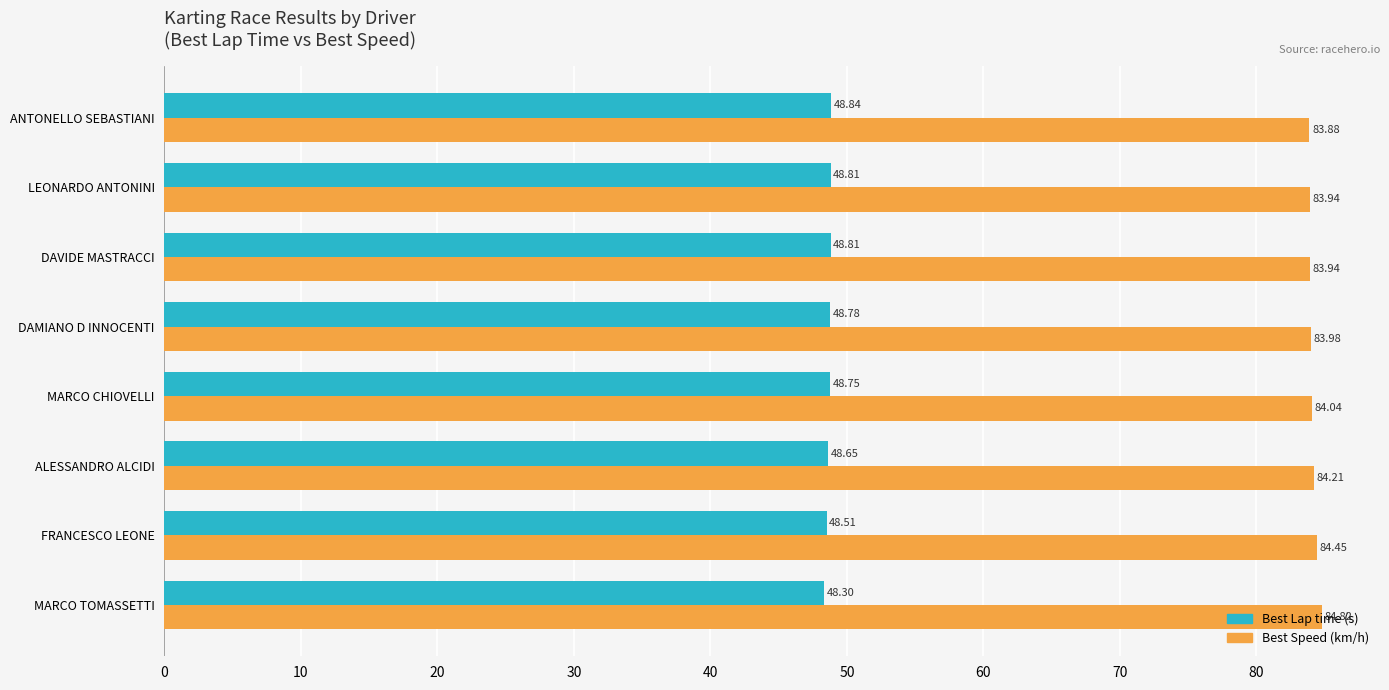

What is the spread (max minus min) of values at FRANCESCO LEONE?

35.9